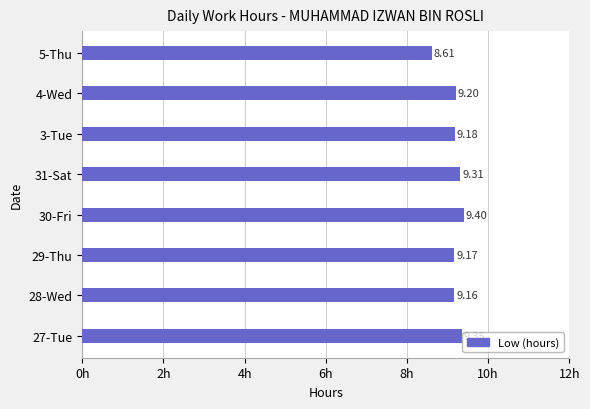

What is the smallest value displayed?

8.6